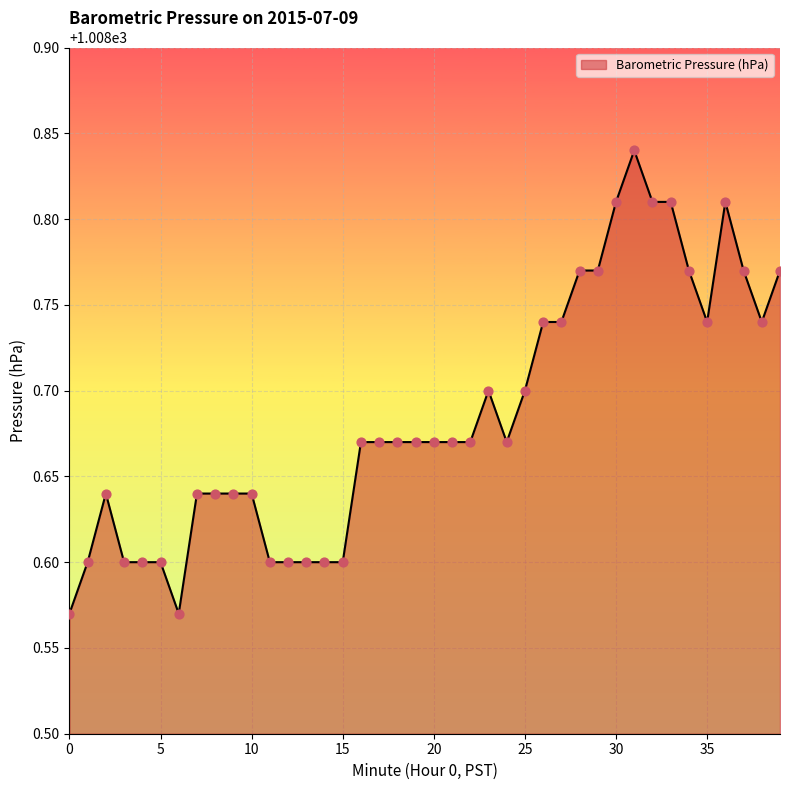

What is the difference between the maximum and minimum values?

0.3